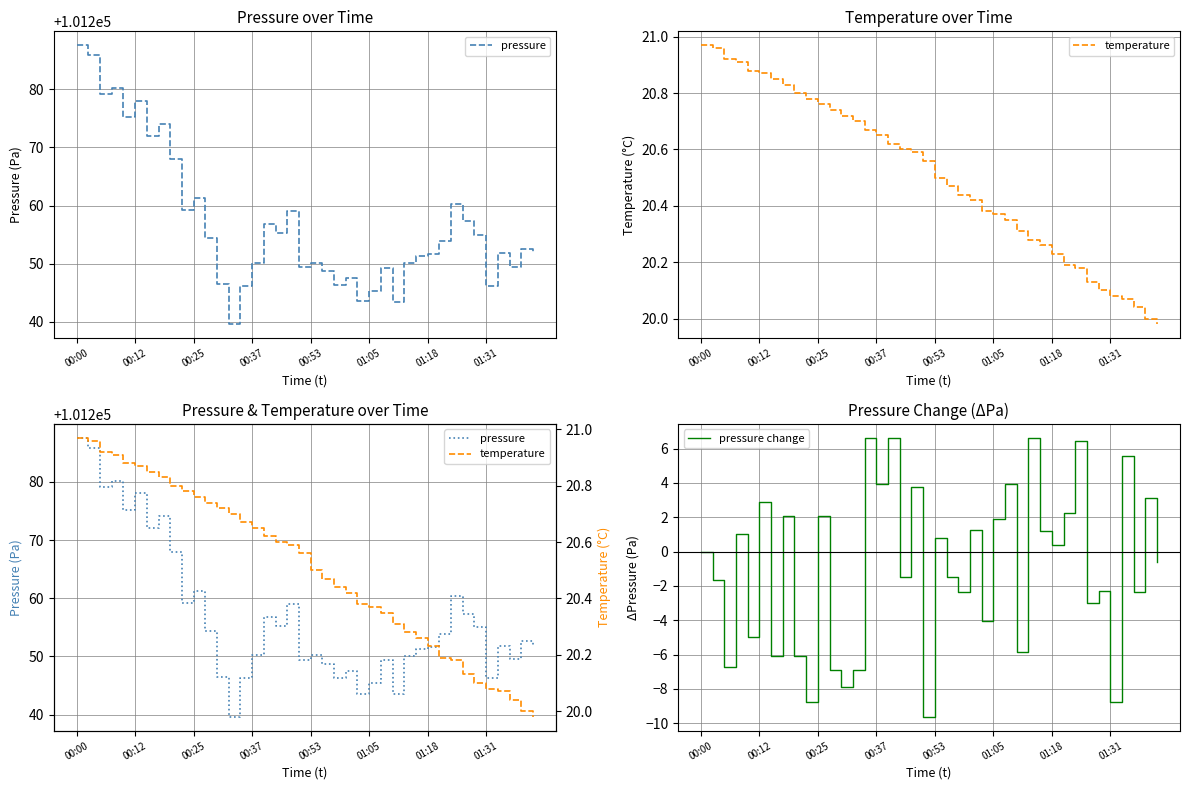

True or false: temperature and pressure change cross at least once.

False